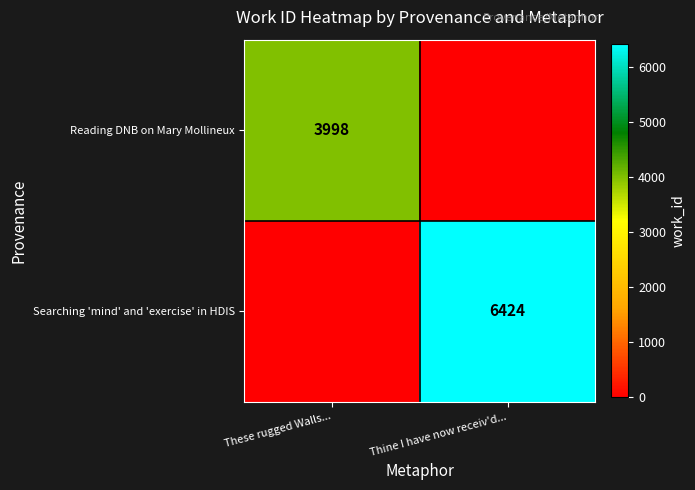

True or false: Searching 'mind' and 'exercise' in HDIS has a value of 6424 at Thine I have now receiv'd....

True